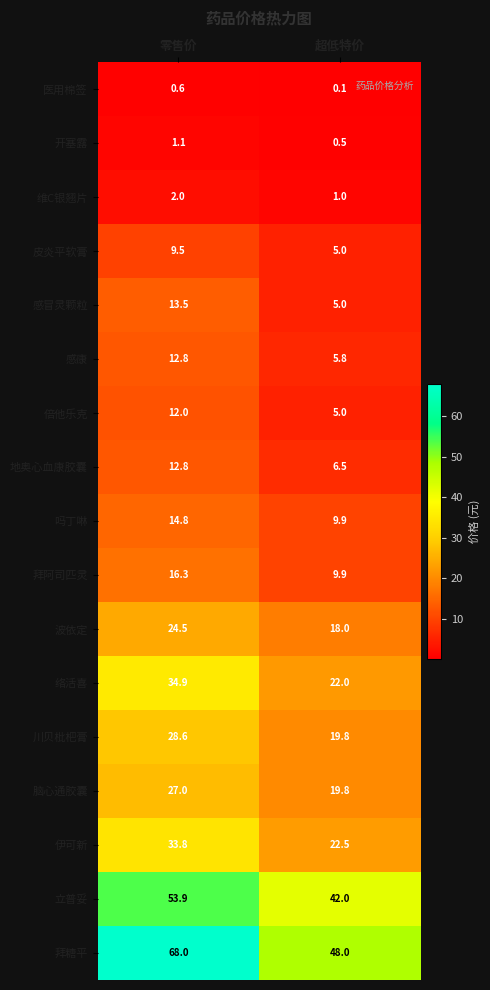

True or false: 皮炎平软膏 has a value of 15.0 at 零售价.

False